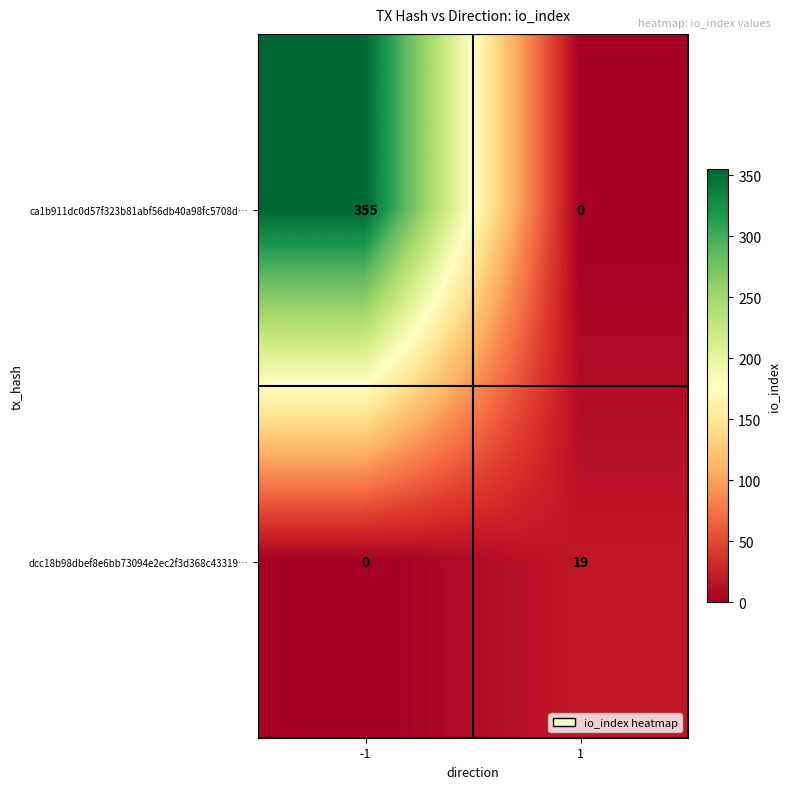

What value does the ca1b911dc0d57f323b81abf56db40a98fc5708d… series have at -1, to the nearest 5?

355